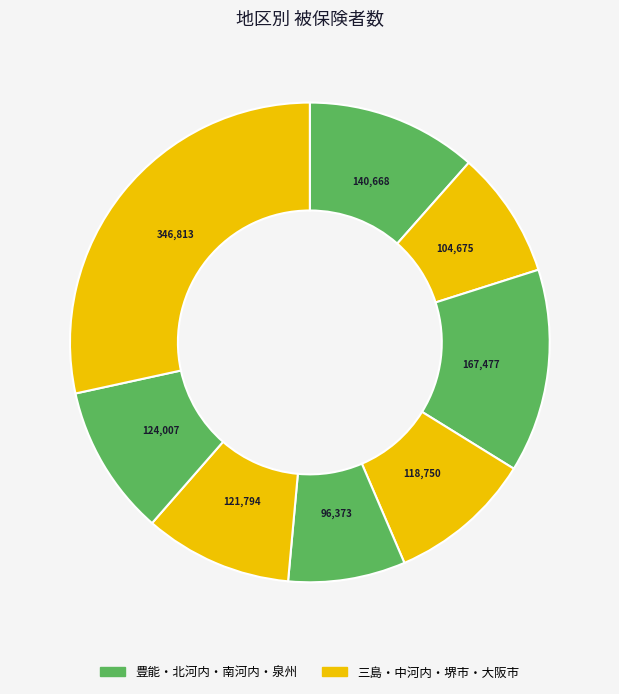

How many segments does this pie chart have?

8